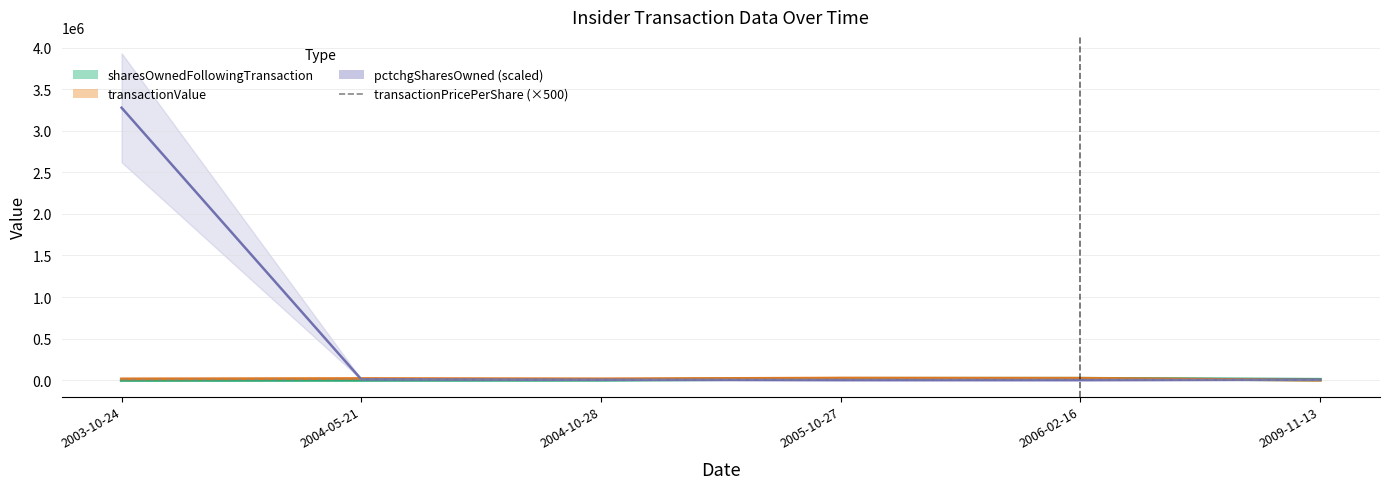

What is the label of the 4th point from the right?

2004-10-28